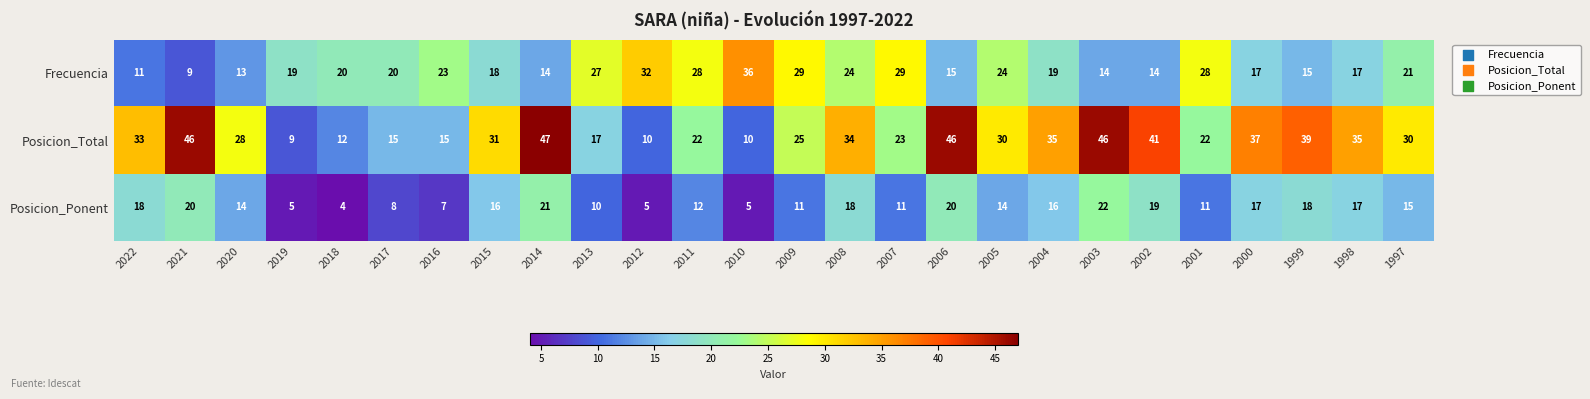

Which series has the widest spread of values?

Posicion_Total